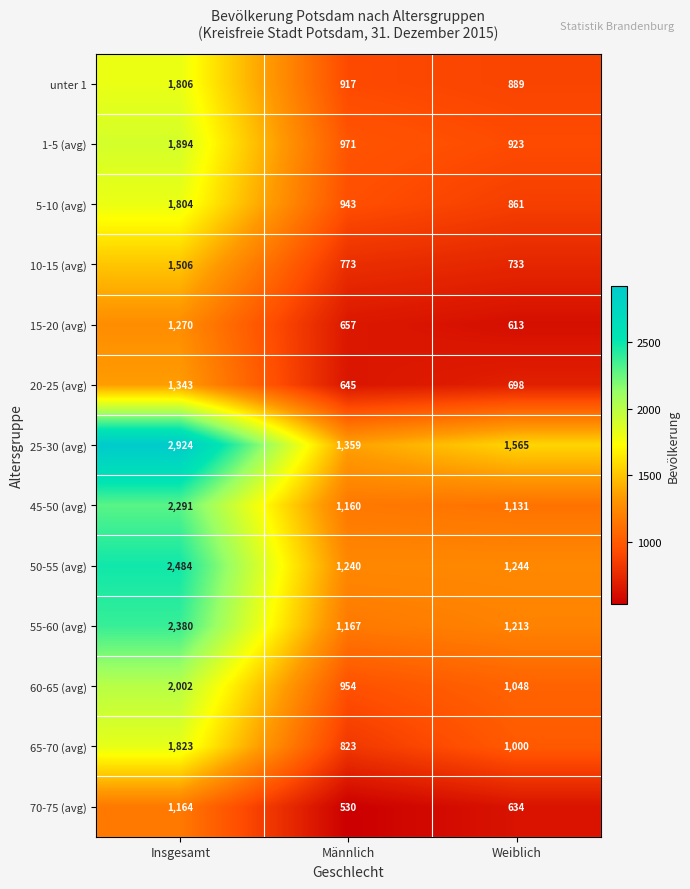

At which label does 25-30 (avg) first exceed 1565?

Insgesamt